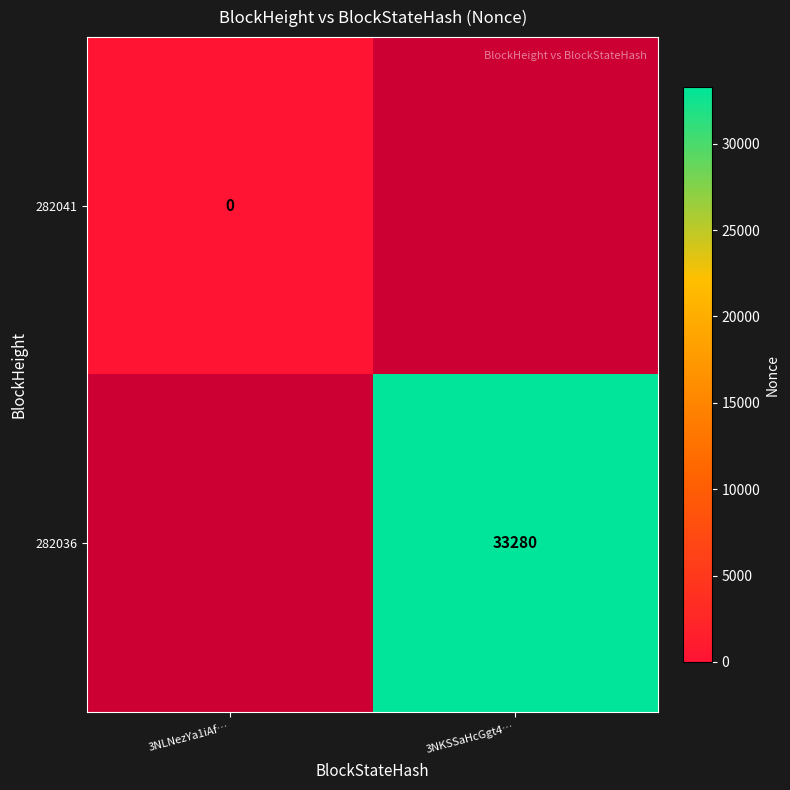

True or false: 282036 has a value of 33280 at 3NKSSaHcGgt4….

True